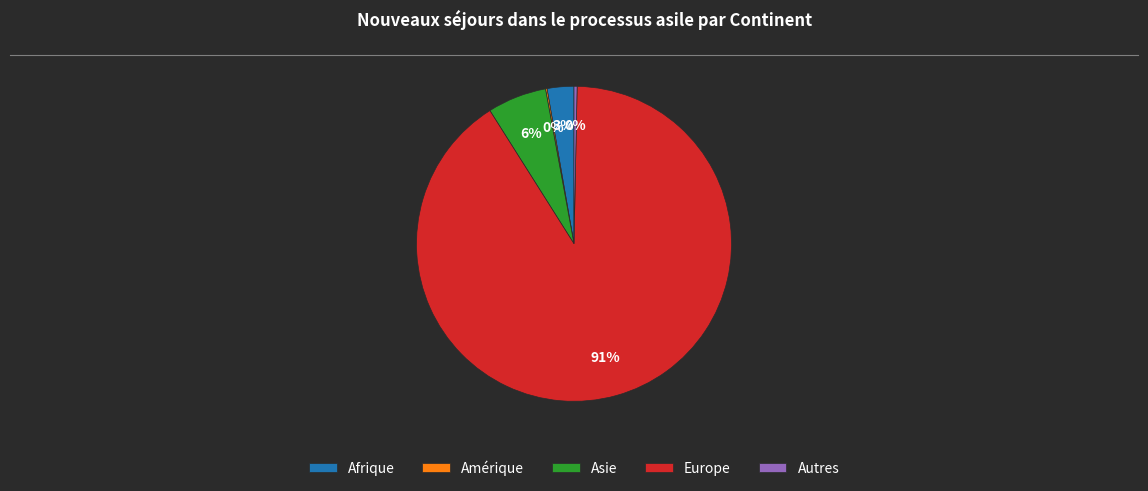

To the nearest percent, what is the difference between the largest and smallest slice percentages?

91%